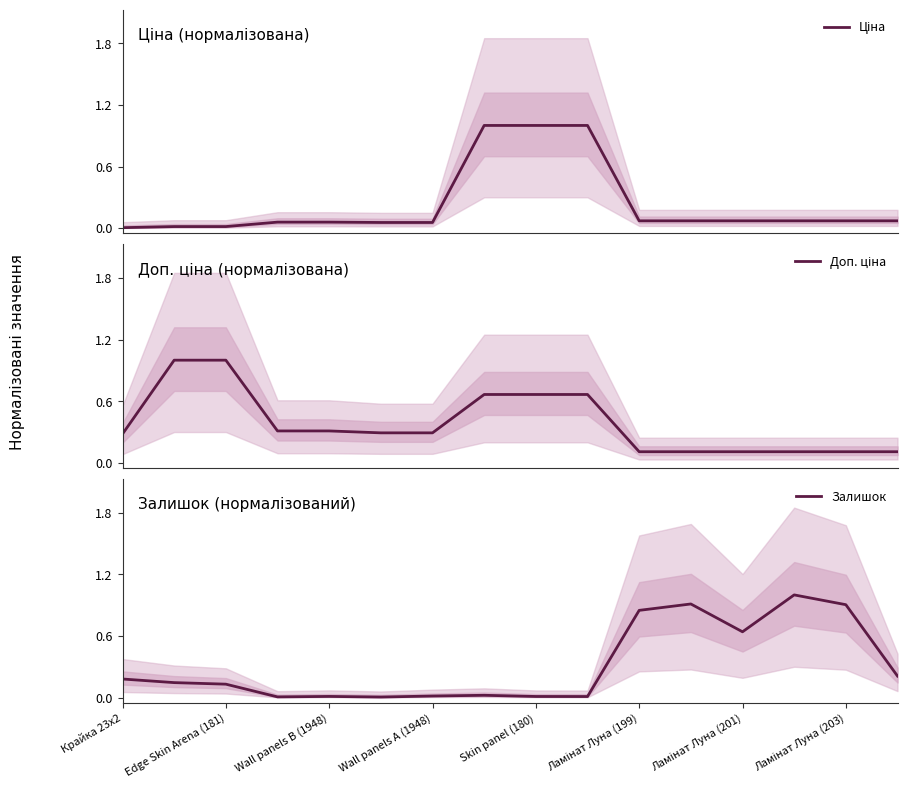

Which series has the largest total across all categories?

Доп. ціна